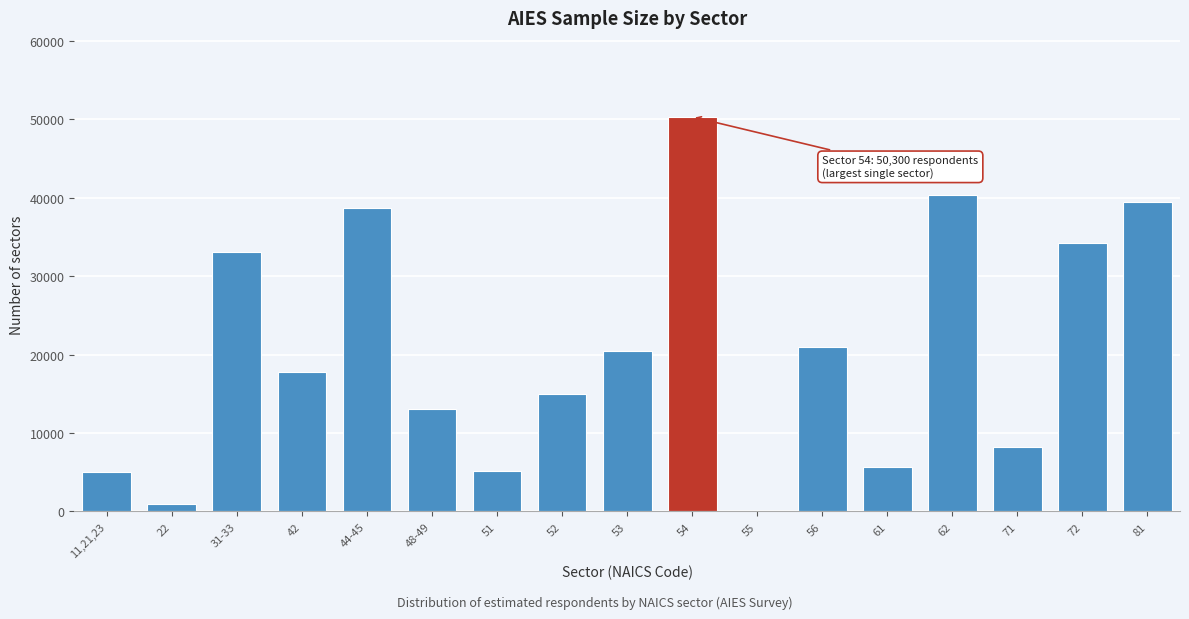

What is the greatest value displayed?

50300